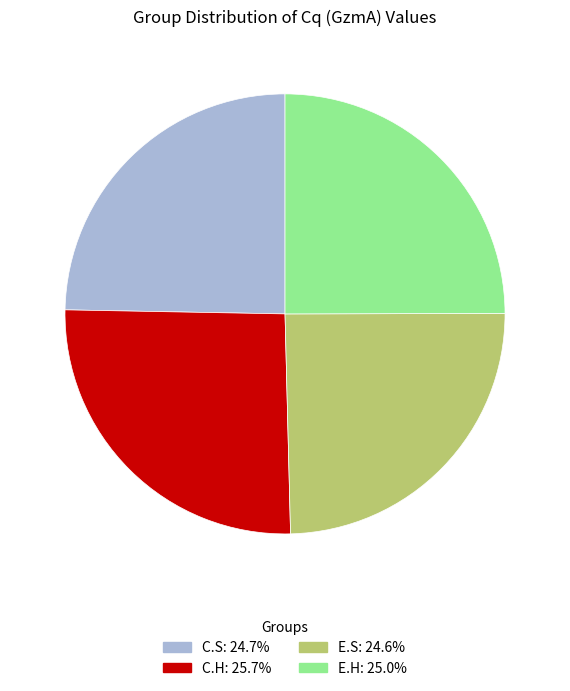

Is the sum of E.S and C.H greater than half?

Yes